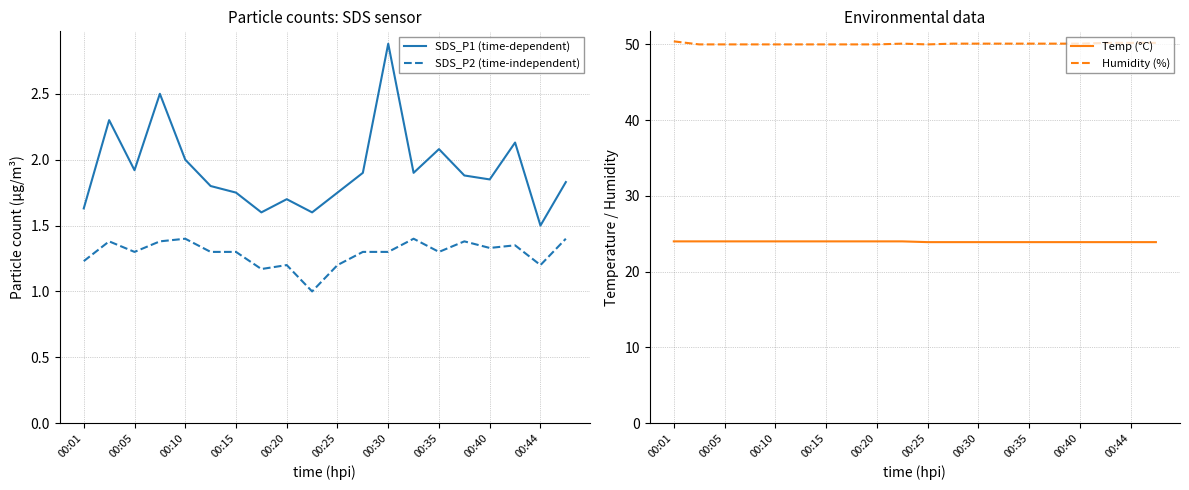

True or false: SDS_P2 (time-independent) and SDS_P1 (time-dependent) cross at least once.

False